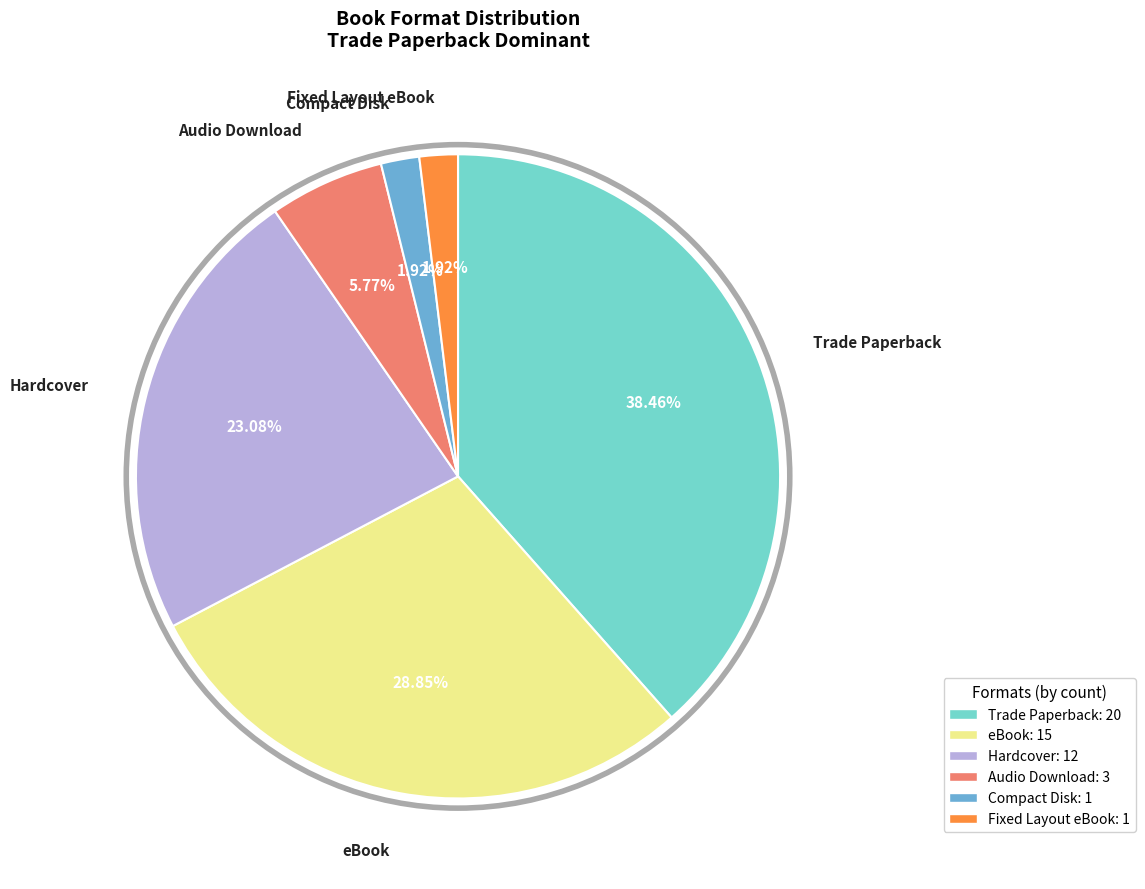

Count the number of slices in the pie.

6